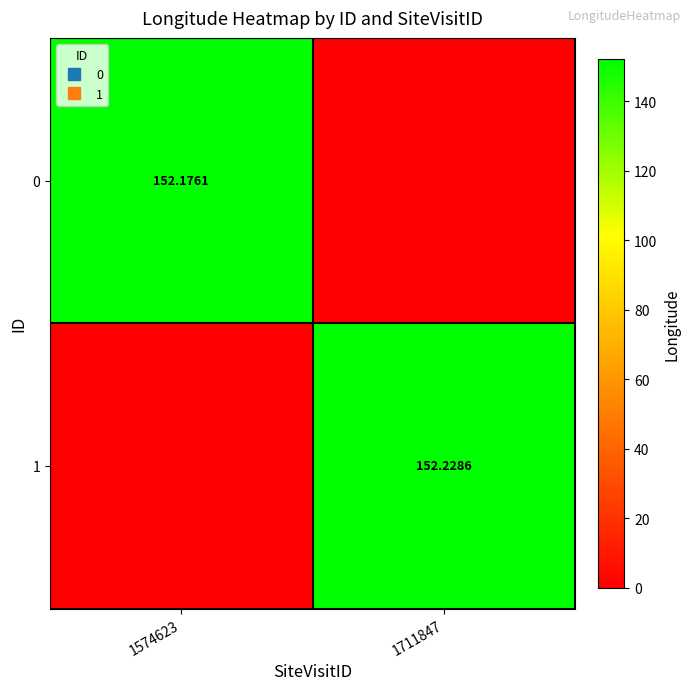

Rank the series by their maximum value, from highest to lowest.

1, 0